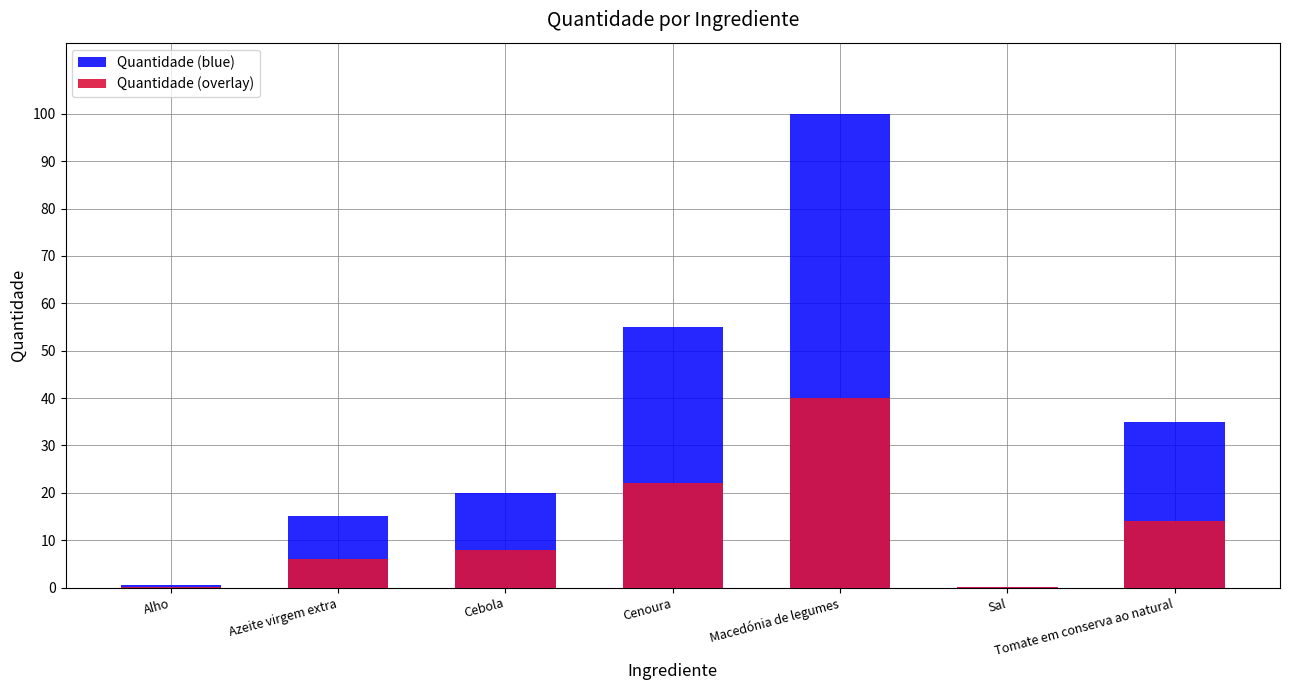

Between Azeite virgem extra and Macedónia de legumes, which series saw the biggest shift?

Quantidade (blue)